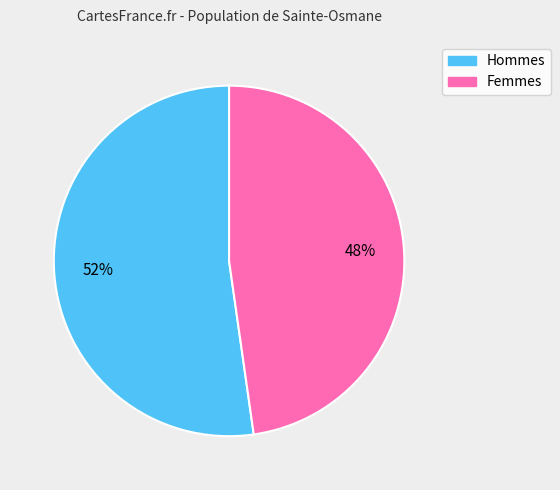

To the nearest percent, what is the difference between the largest and smallest slice percentages?

4%